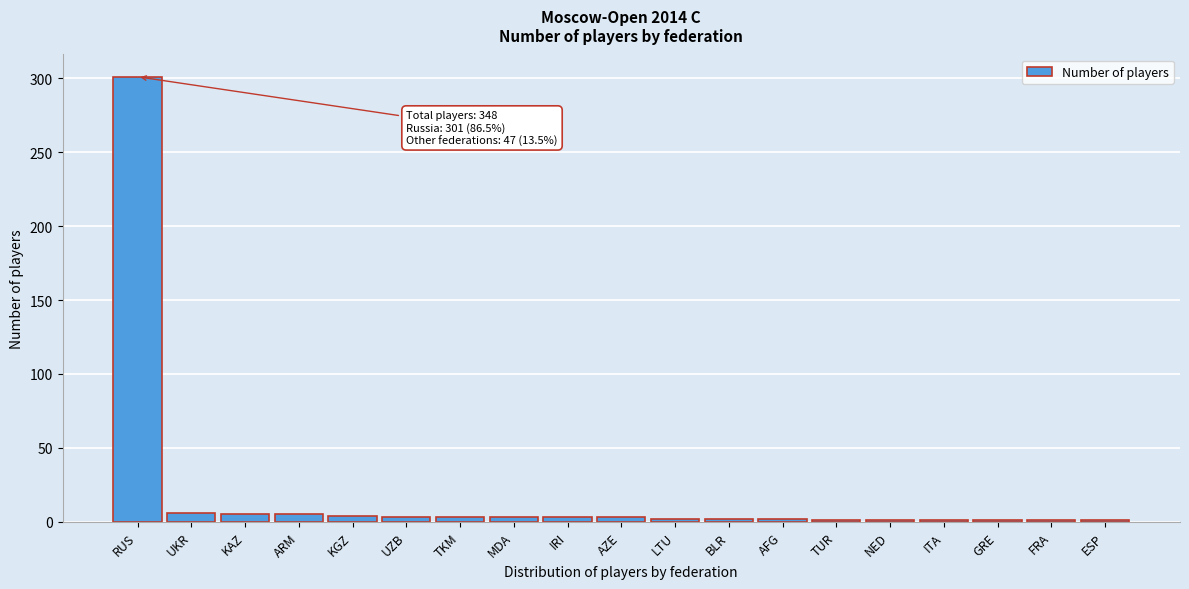

What is the greatest value displayed?

301